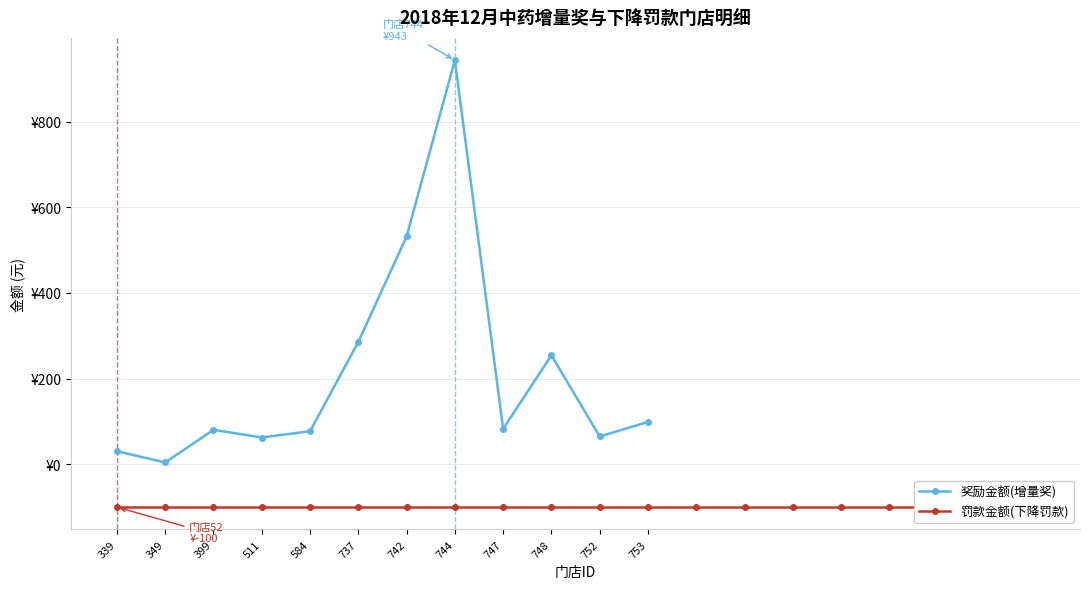

True or false: the data shows 82.3 at 511.

False